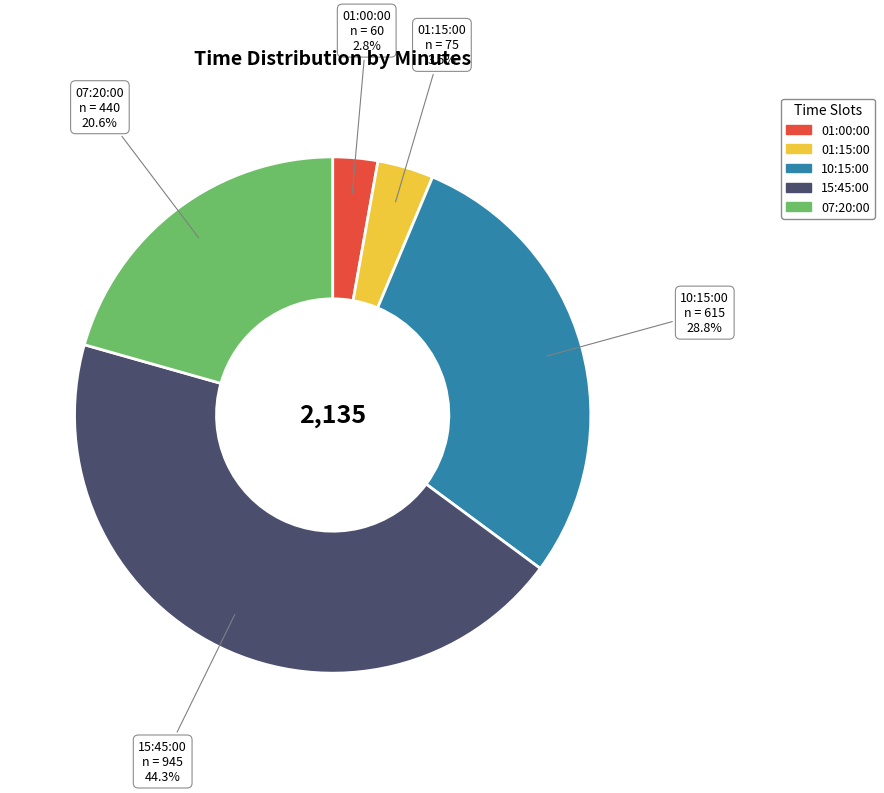

Approximately how many times larger is the value at 10:15:00 compared to 01:15:00?

8.2